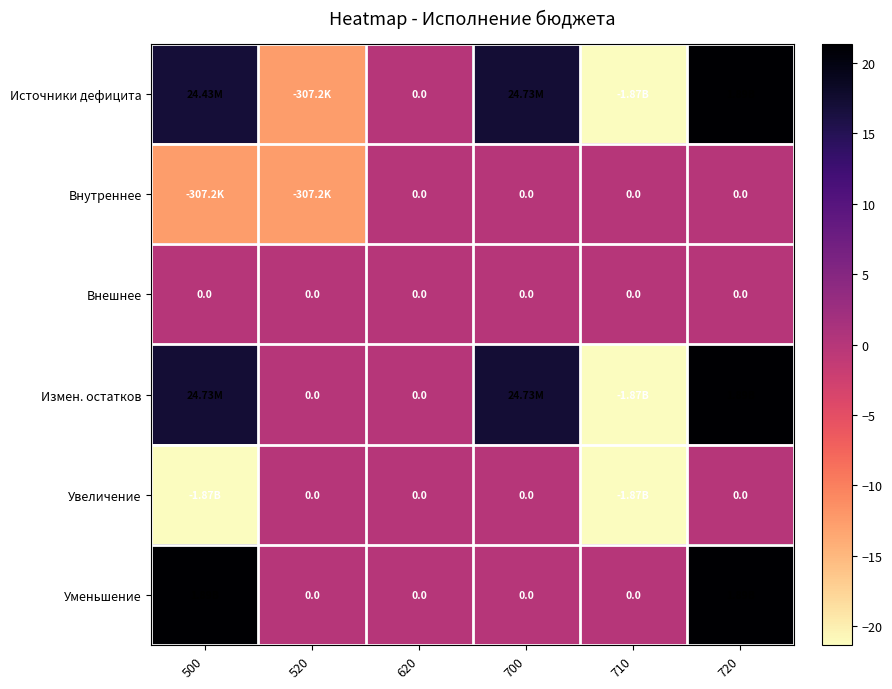

What is the difference between the highest and lowest values at 720?

21.4